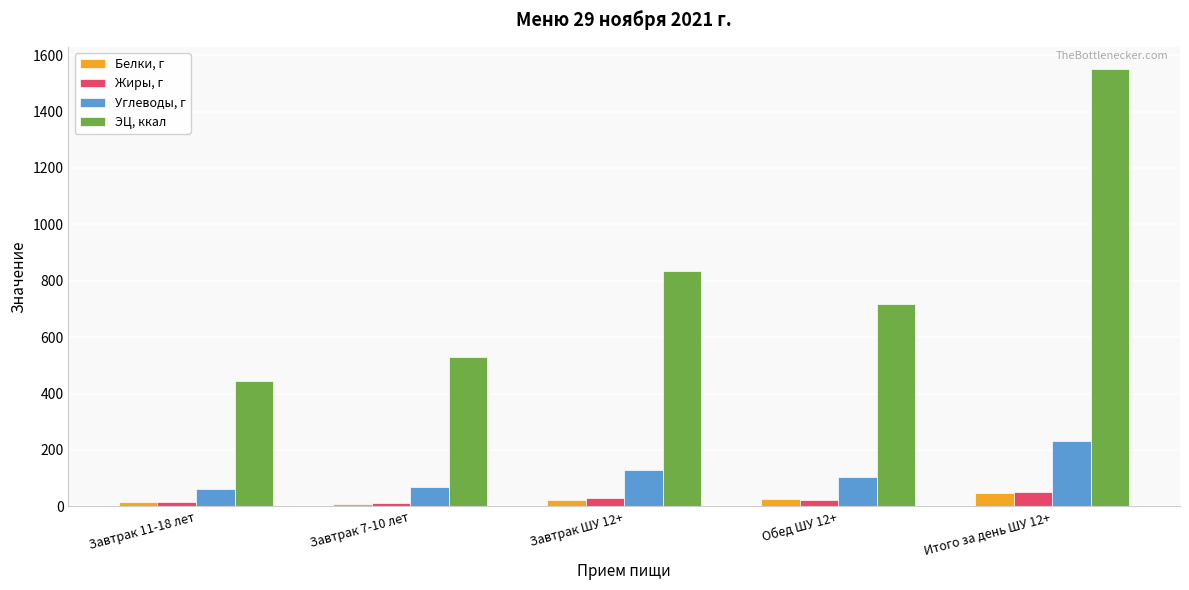

What is the difference between the highest and lowest values at Итого за день ШУ 12+?

1504.8